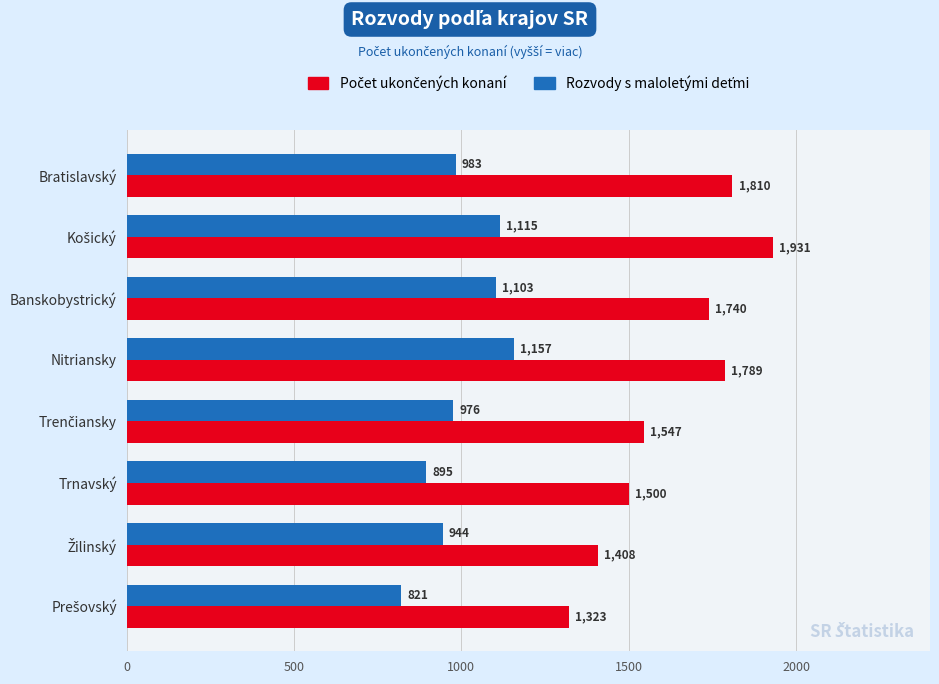

What is the spread (max minus min) of values at Bratislavský?

827